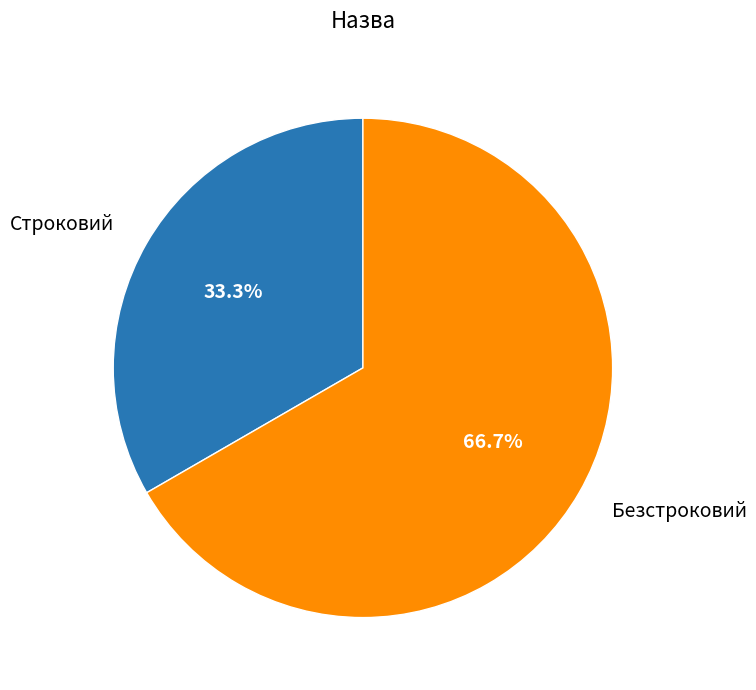

Which category has the biggest portion of the pie?

Безстроковий